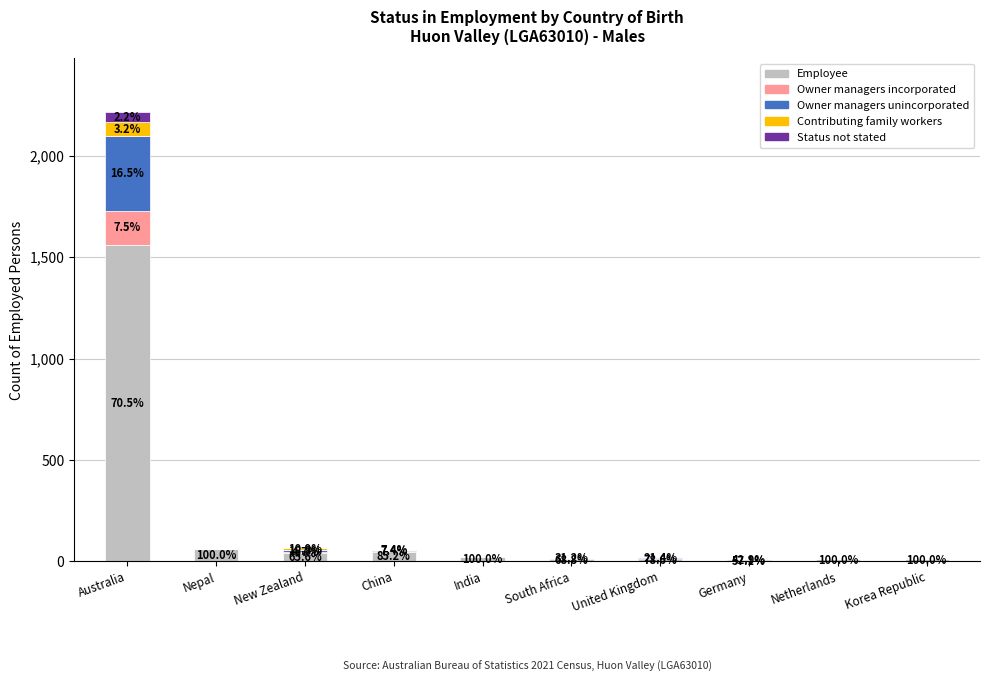

How many categories are shown in the chart?

10